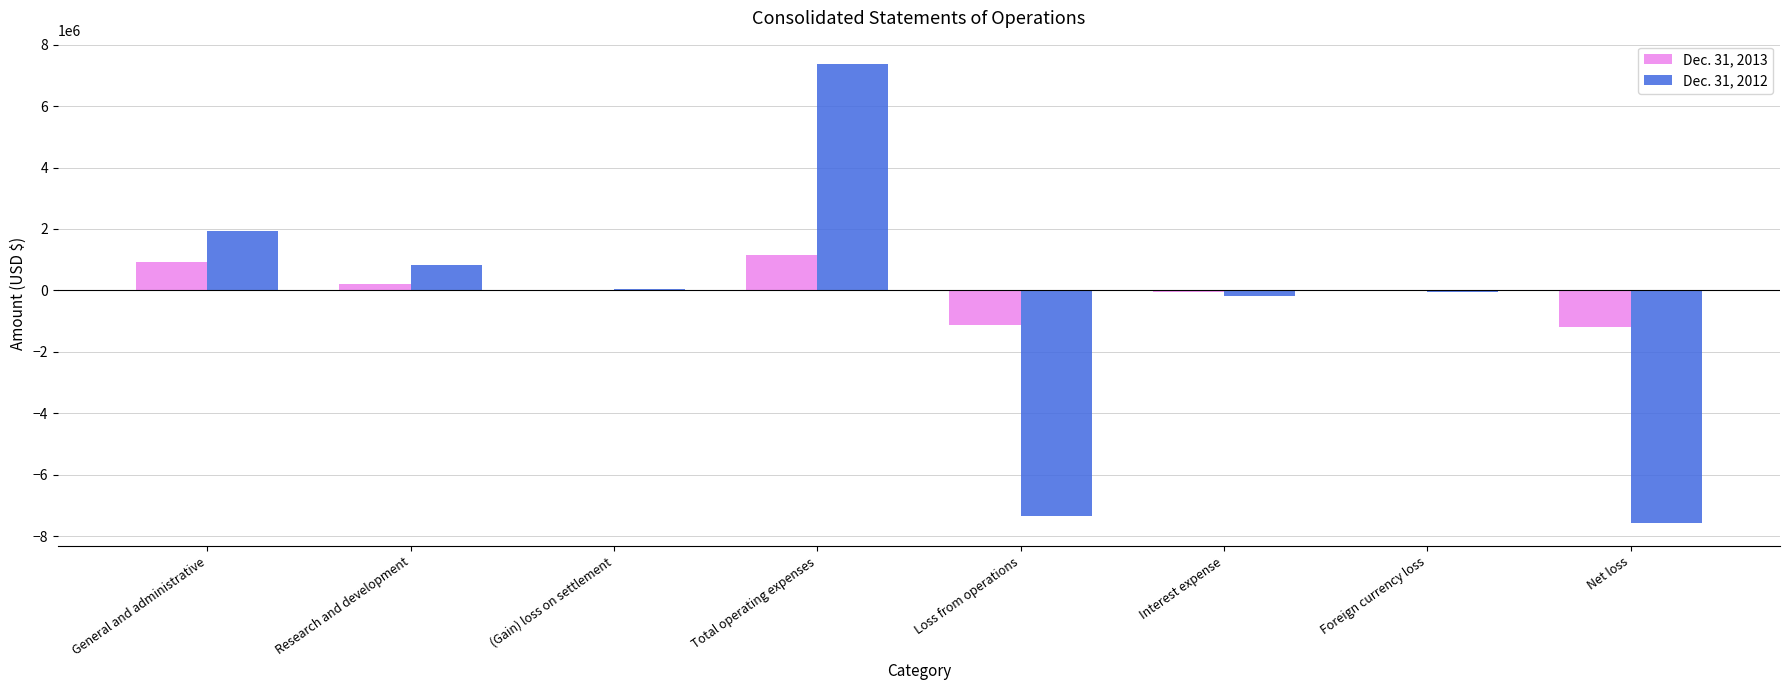

What is the spread (max minus min) of values at Total operating expenses?

6242316